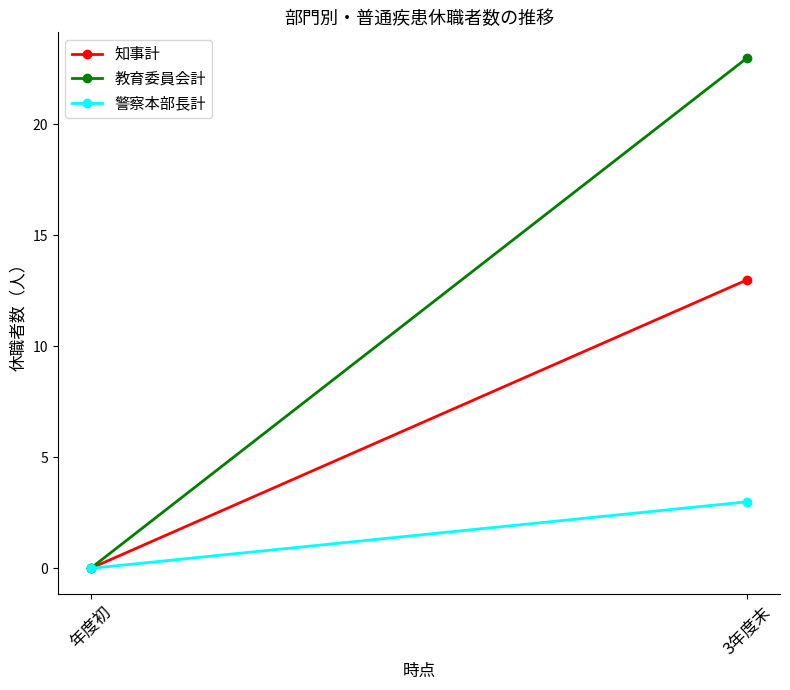

True or false: 知事計 has a value of 7 at 3年度末.

False